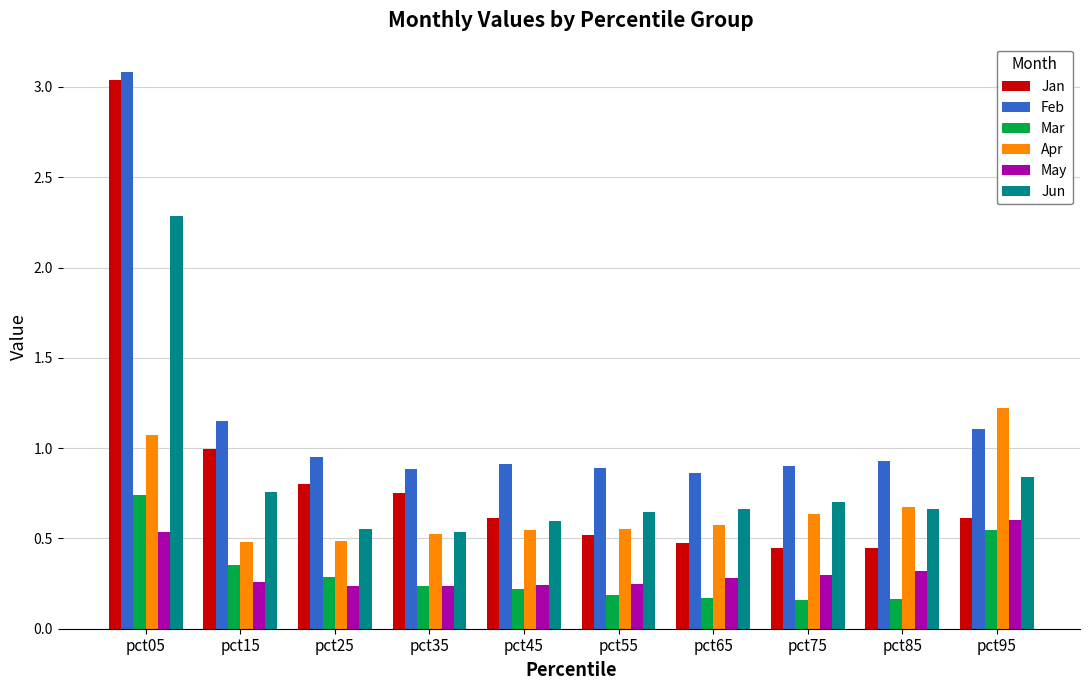

True or false: Jun has a value of 0.8 at pct15.

True